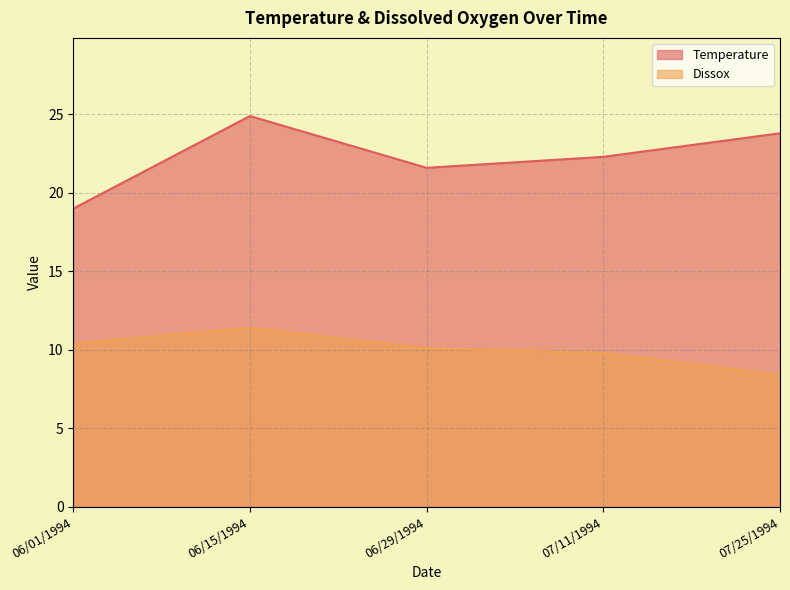

What is the label of the 4th point from the right?

06/15/1994